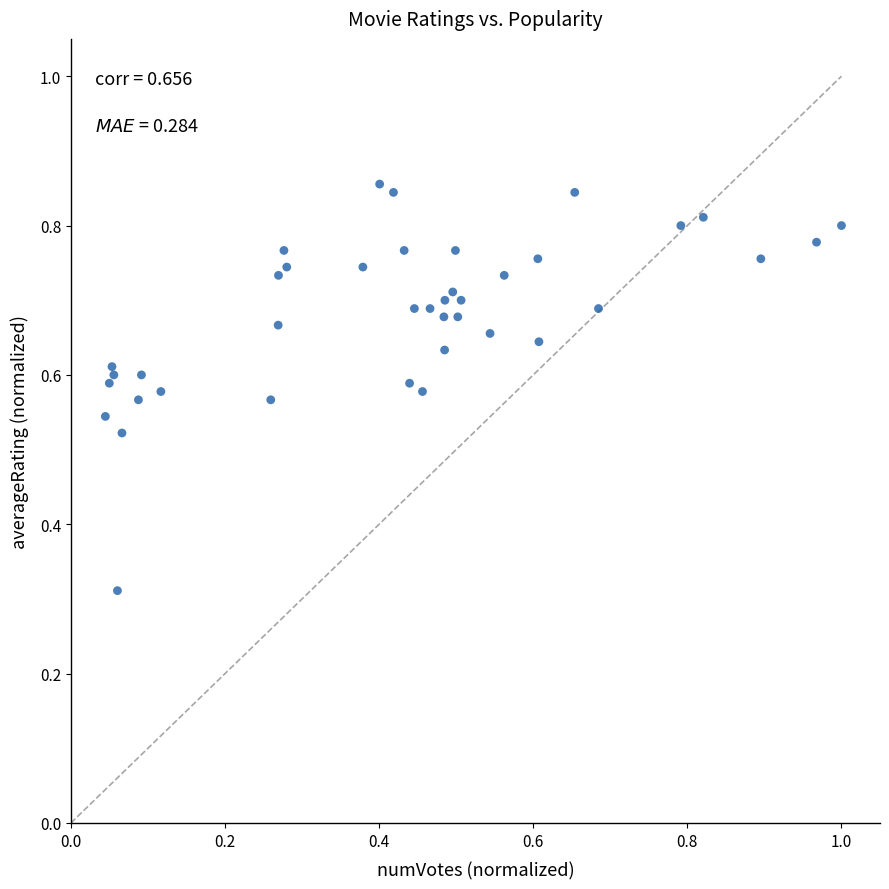

What is the range of X values (max minus min)?

1.0